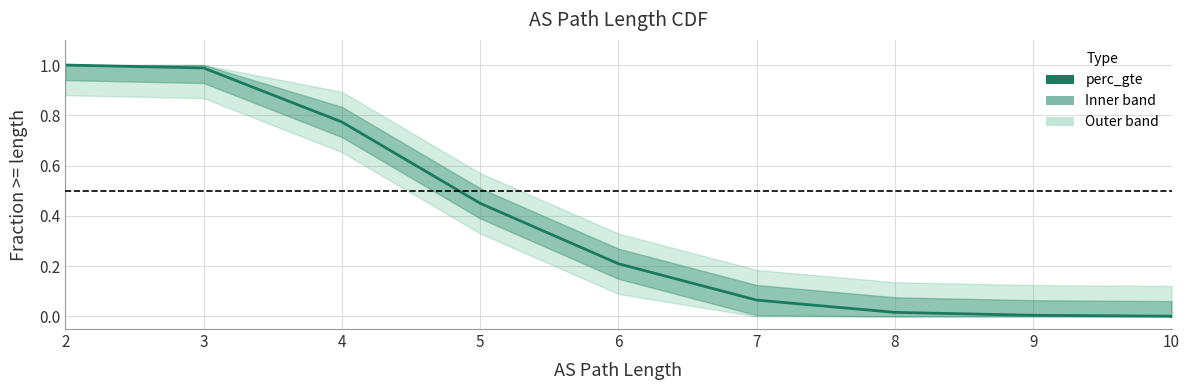

What is the greatest value displayed?

1.0